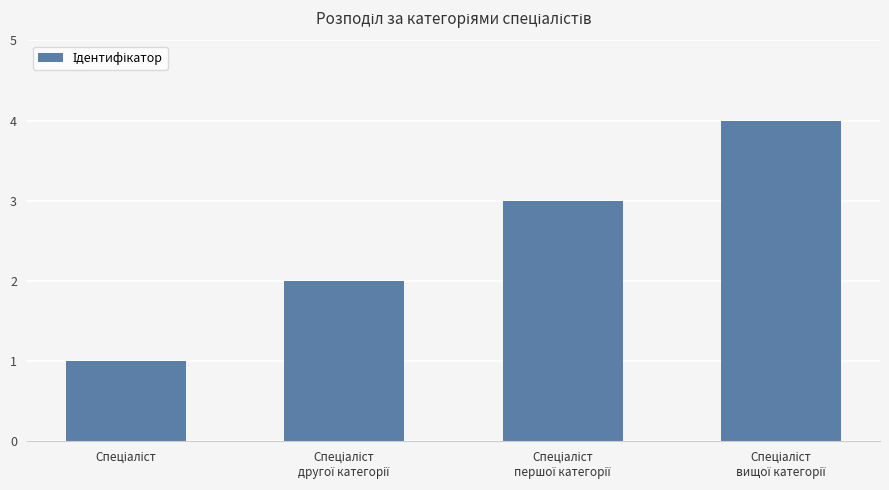

What is the maximum value shown in the chart?

4